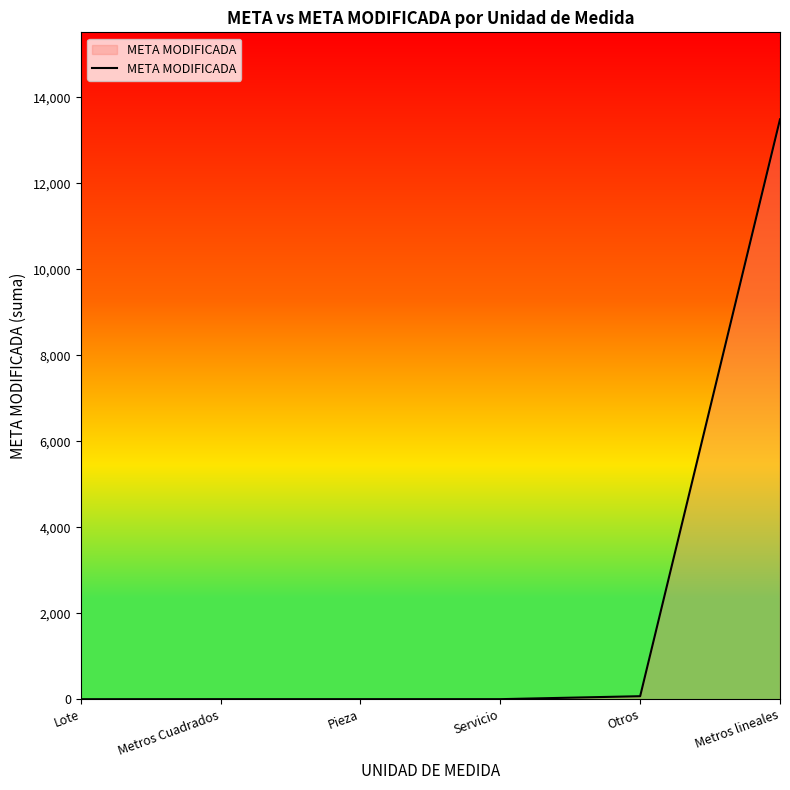

Which has a higher value, Metros lineales or Metros Cuadrados?

Metros lineales